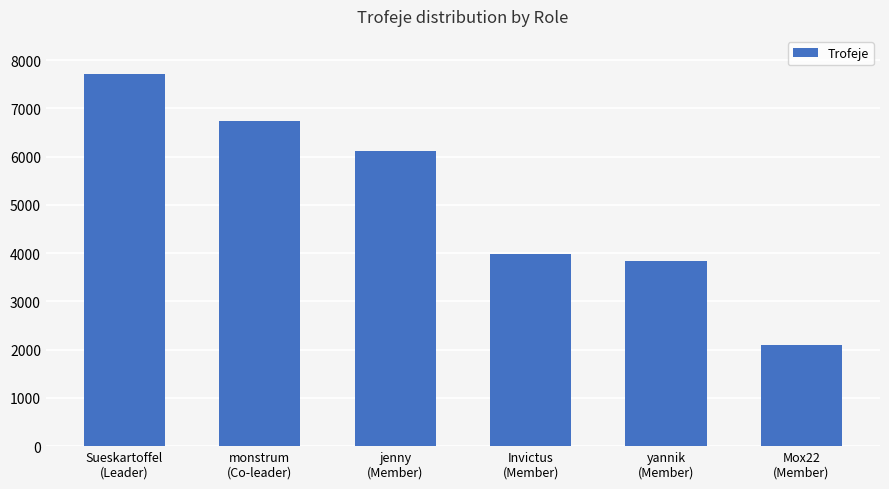

What is the difference between the second highest and minimum values?

4656